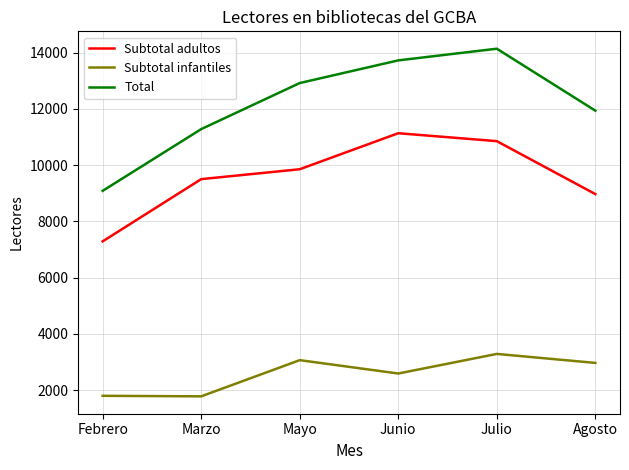

Which series has the largest total across all categories?

Total